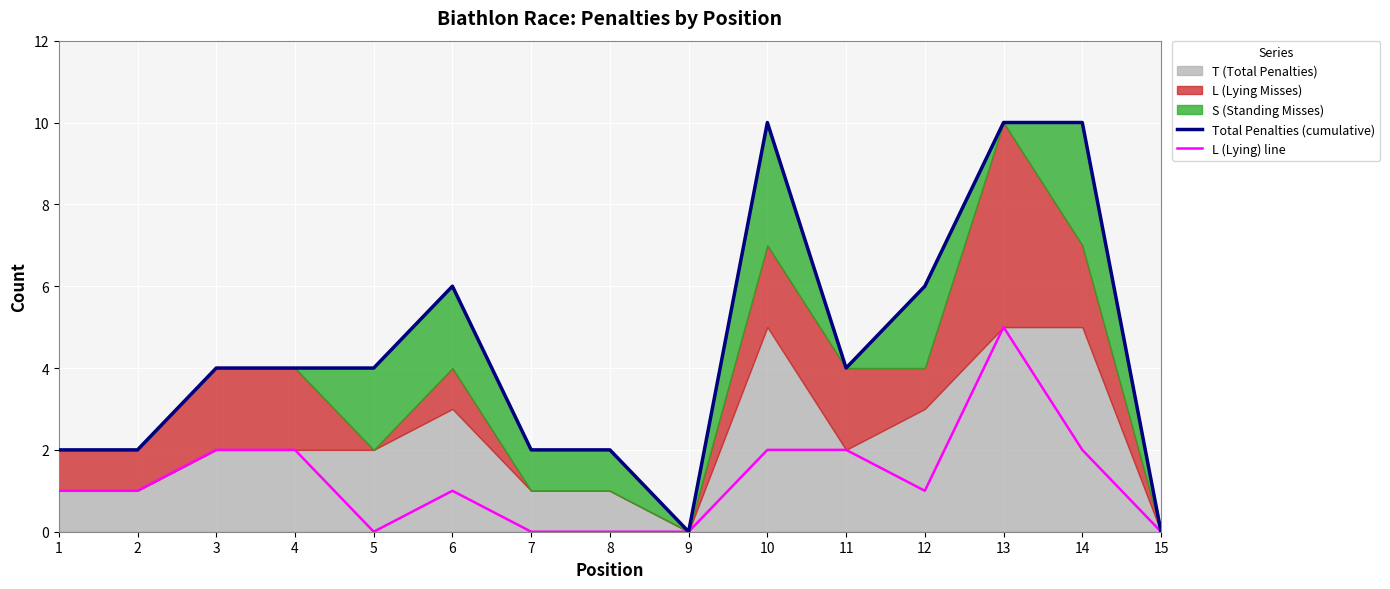

True or false: L (Lying) line has a value of 0 at 9.

True